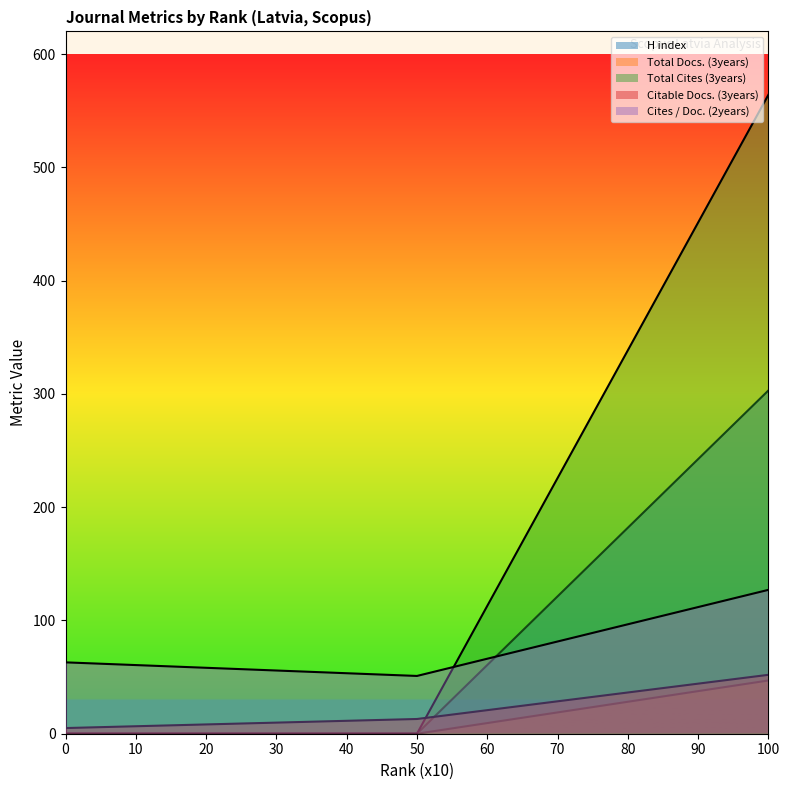

Between 100 and 50, which is larger?

100